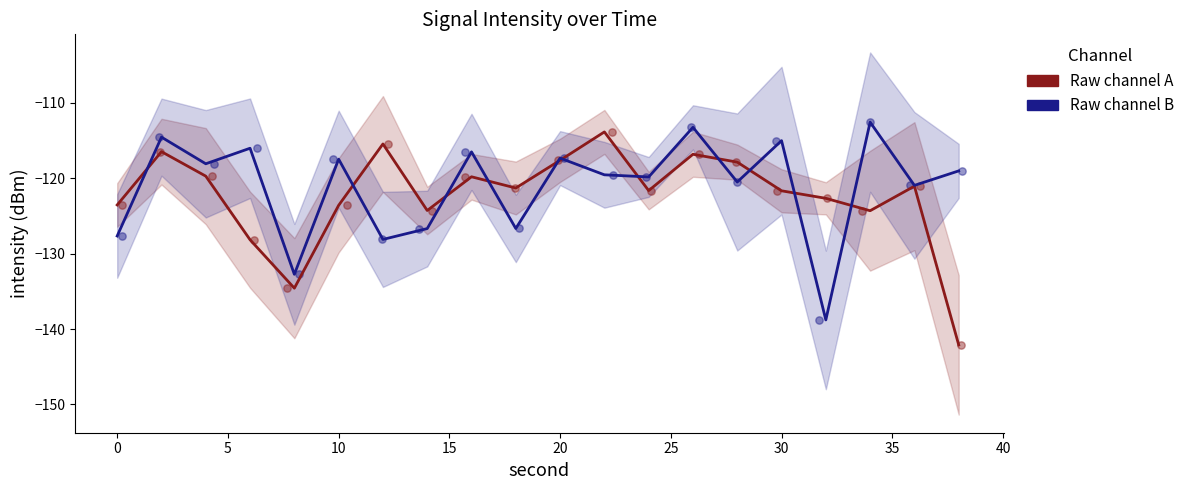

Which series reaches the maximum Y coordinate?

Raw channel B